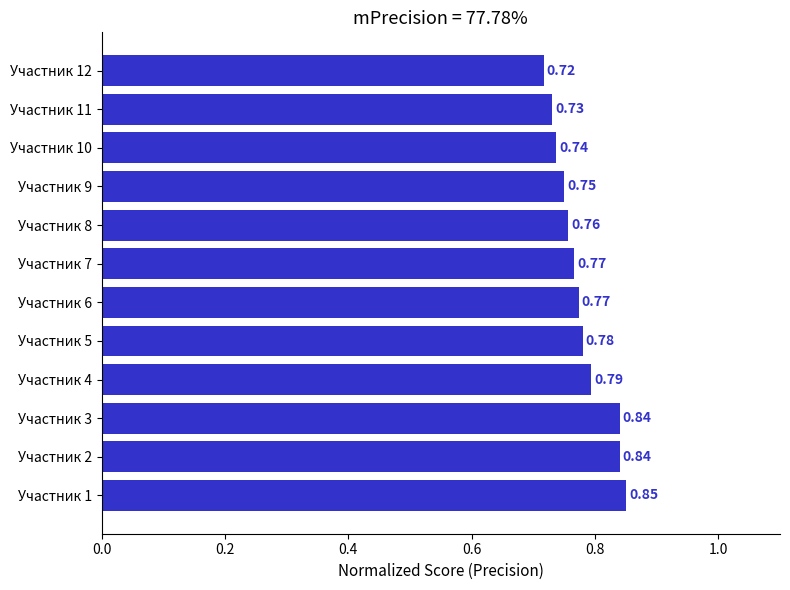

Where is the data nearest to the value 0?

Участник 12